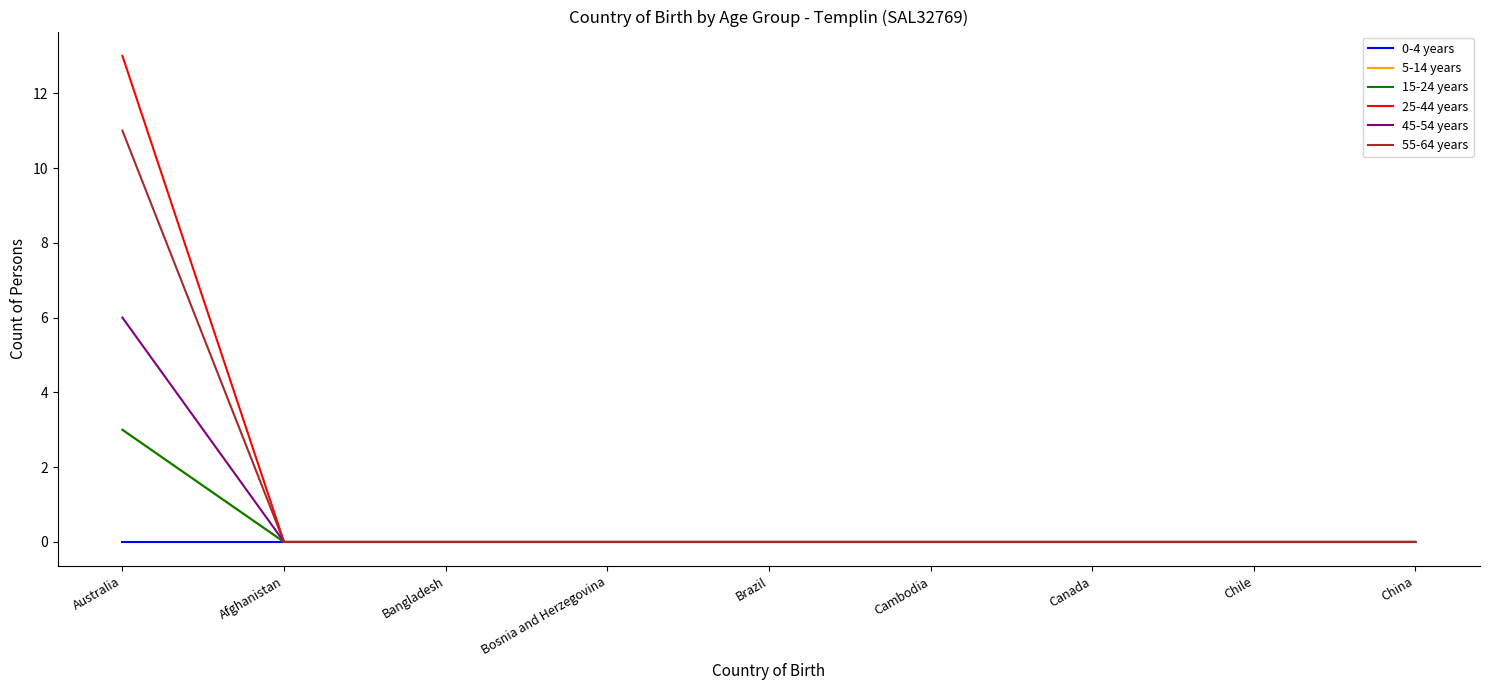

What is the difference between the maximum and minimum values in the 45-54 years series?

6